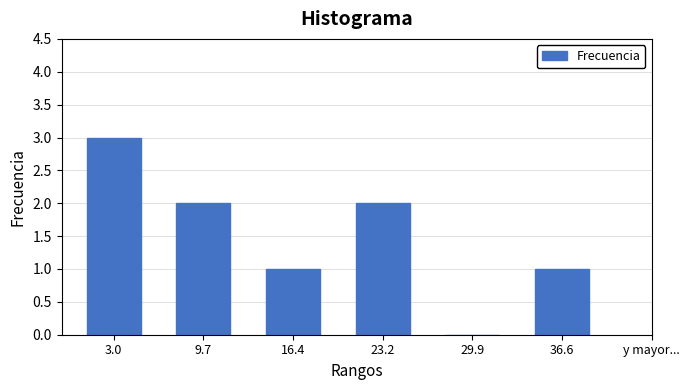

Reading right to left, extract all data points from this chart.

36.6=1	29.9=0	23.2=2	16.4=1	9.7=2	3.0=3